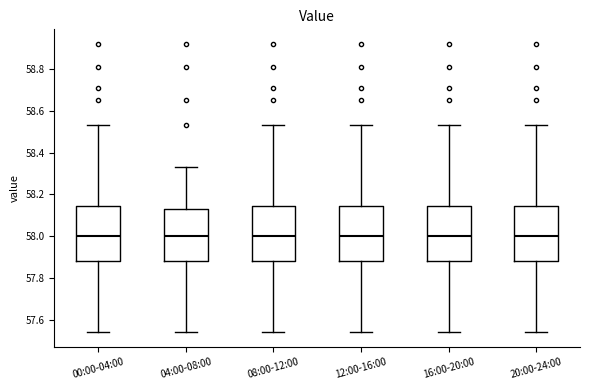

Reading left to right, transcribe this box plot: for each box, give where its median line is, the range the box spans, and where its two whiskers end, as read against the y-axis. The values are not printed on the chart, so give them approximately, as read against the axis.

00:00-04:00: median 58.00, box 57.88 to 58.14, whiskers 57.54 to 58.54
04:00-08:00: median 58.00, box 57.88 to 58.14, whiskers 57.54 to 58.34
08:00-12:00: median 58.00, box 57.88 to 58.14, whiskers 57.54 to 58.54
12:00-16:00: median 58.00, box 57.88 to 58.14, whiskers 57.54 to 58.54
16:00-20:00: median 58.00, box 57.88 to 58.14, whiskers 57.54 to 58.54
20:00-24:00: median 58.00, box 57.88 to 58.14, whiskers 57.54 to 58.54